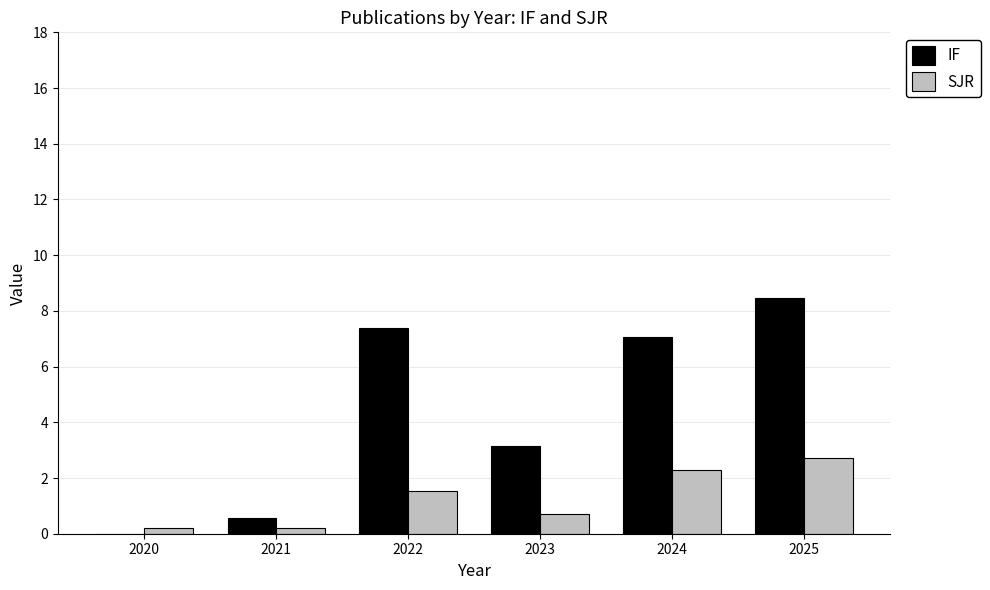

What is the average value of the SJR series?

1.3